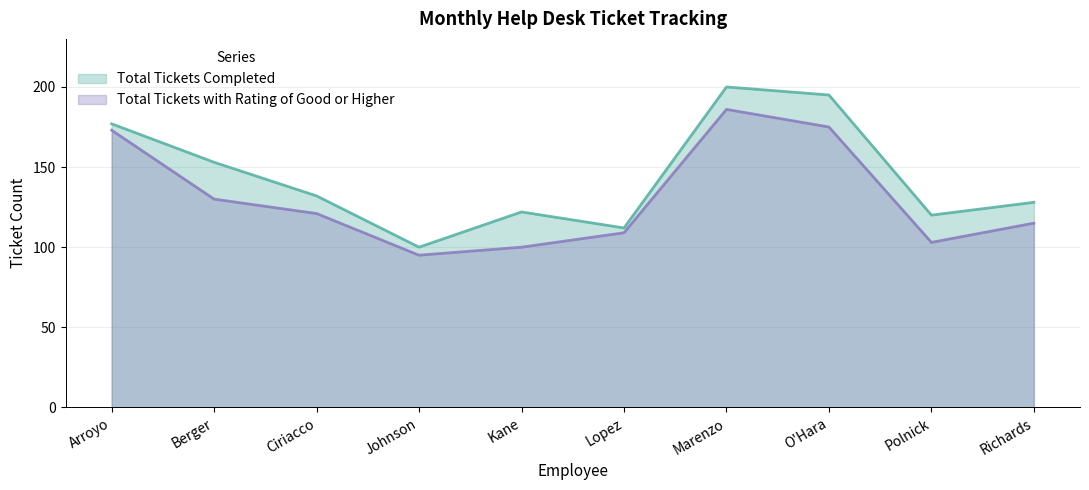

How many data points in Total Tickets Completed are above 132?

4